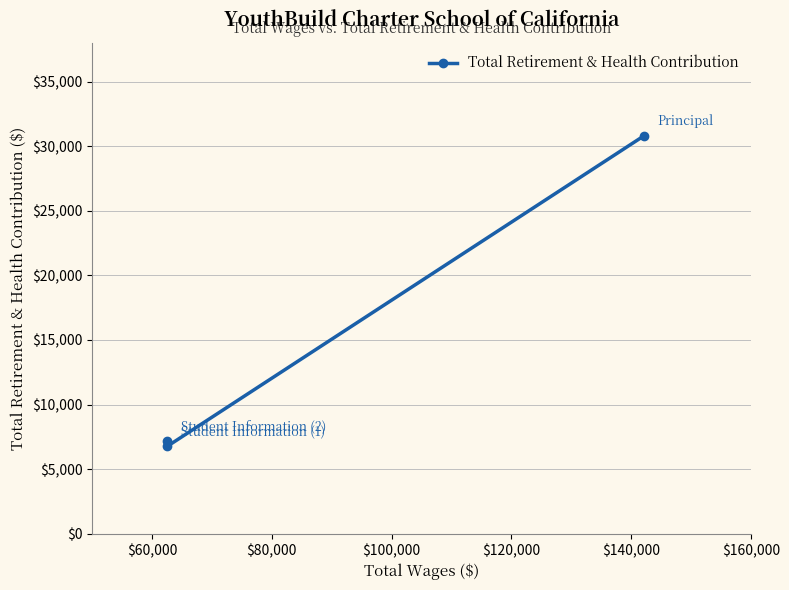

What is the smallest value displayed?

6758